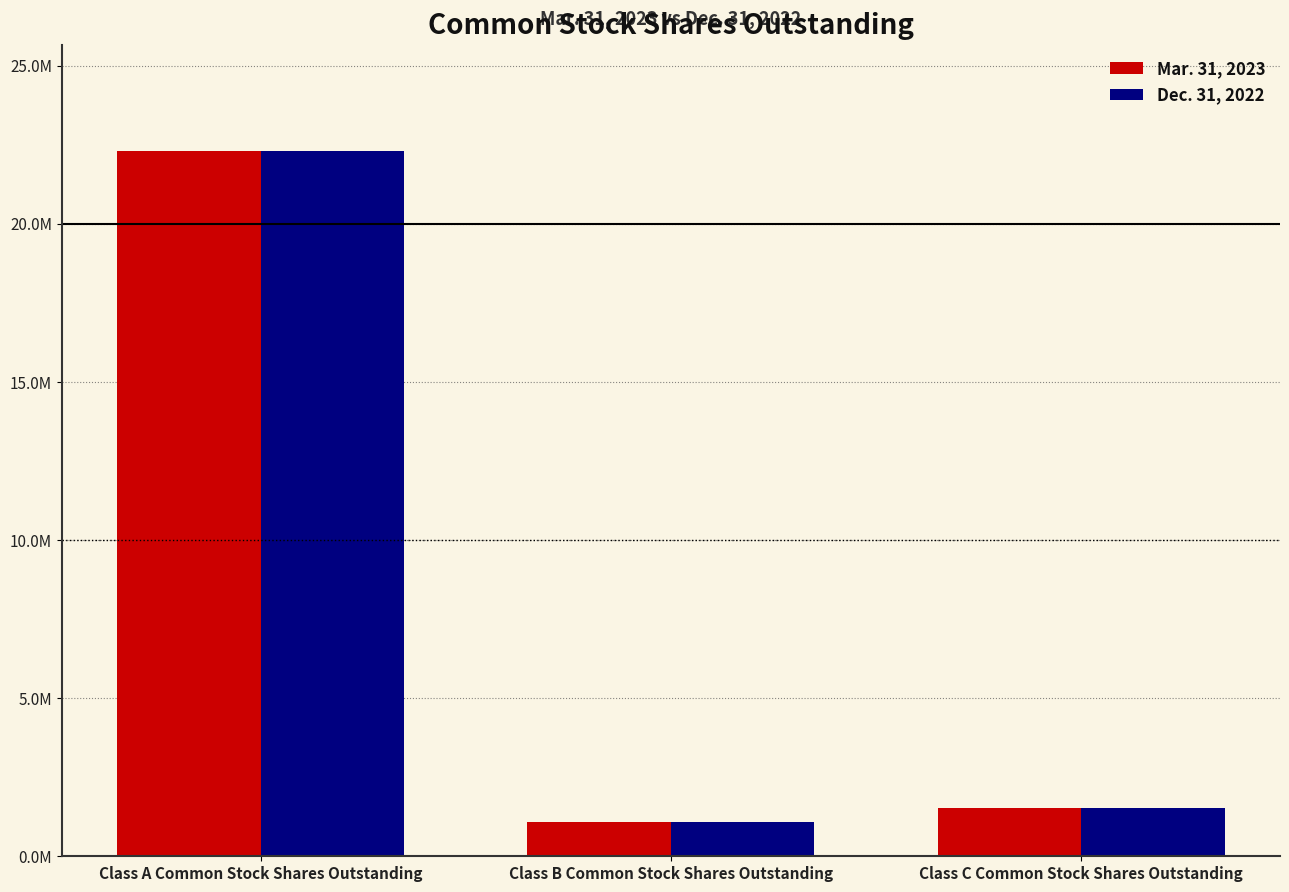

The value of Mar. 31, 2023 at Class C Common Stock Shares Outstanding is 1528460. True or false?

True